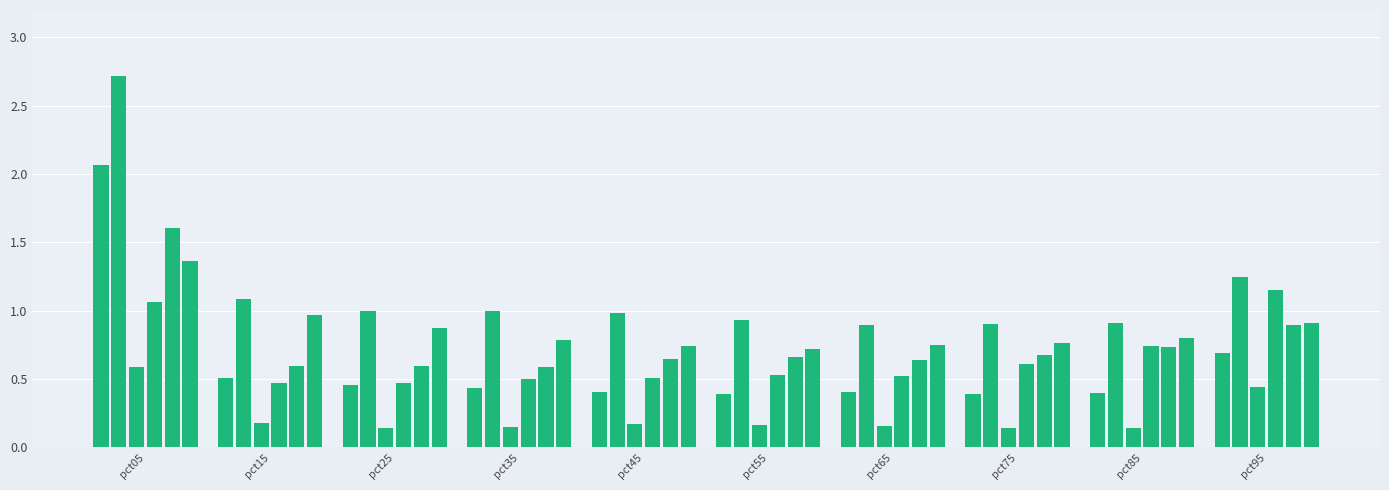

What is the value of the 59th bar from the left?

0.9